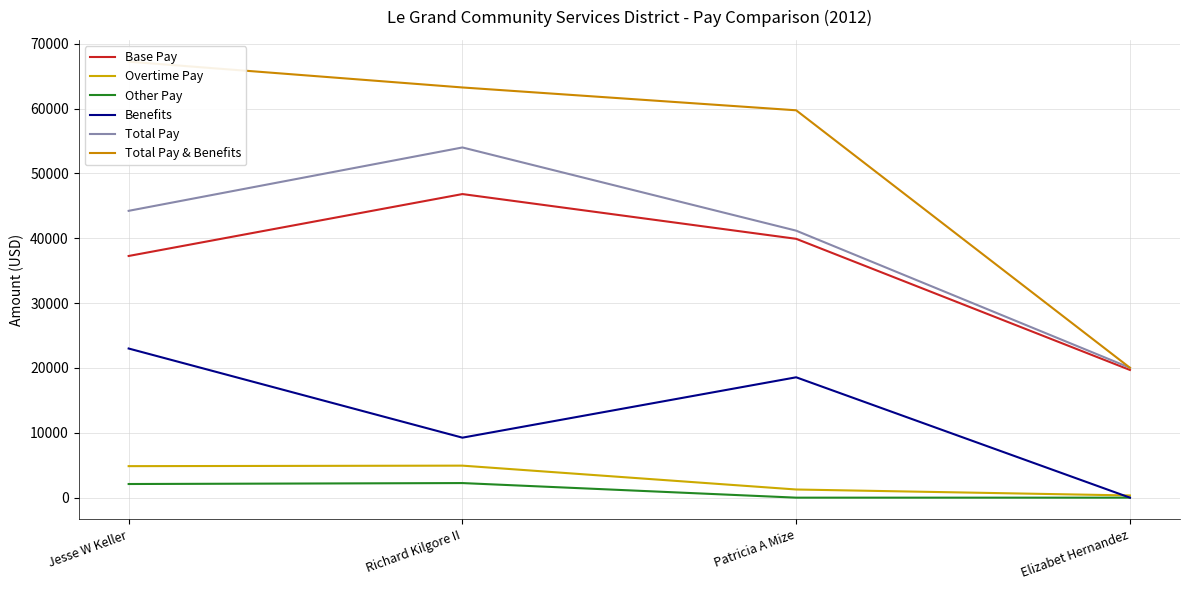

True or false: Base Pay has more than 1 interior local peaks.

False